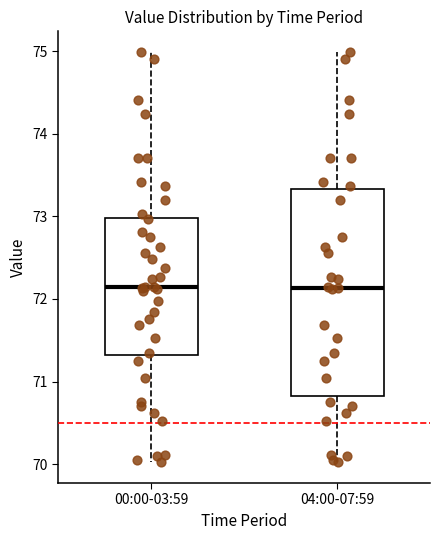

Where does the lower whisker of the box for 00:00-03:59 end on the y-axis? The values are not printed on the chart, so give them approximately, as read against the axis.

70.0